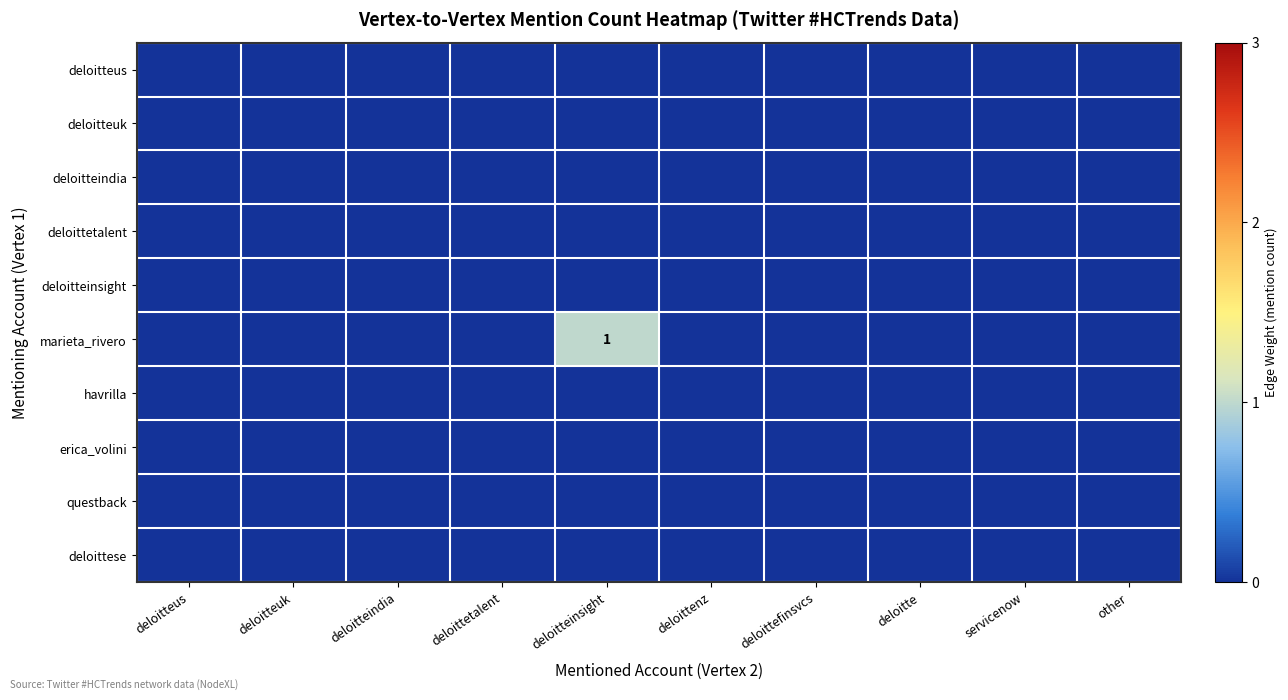

At which category is the sum across all series the highest?

deloitteinsight